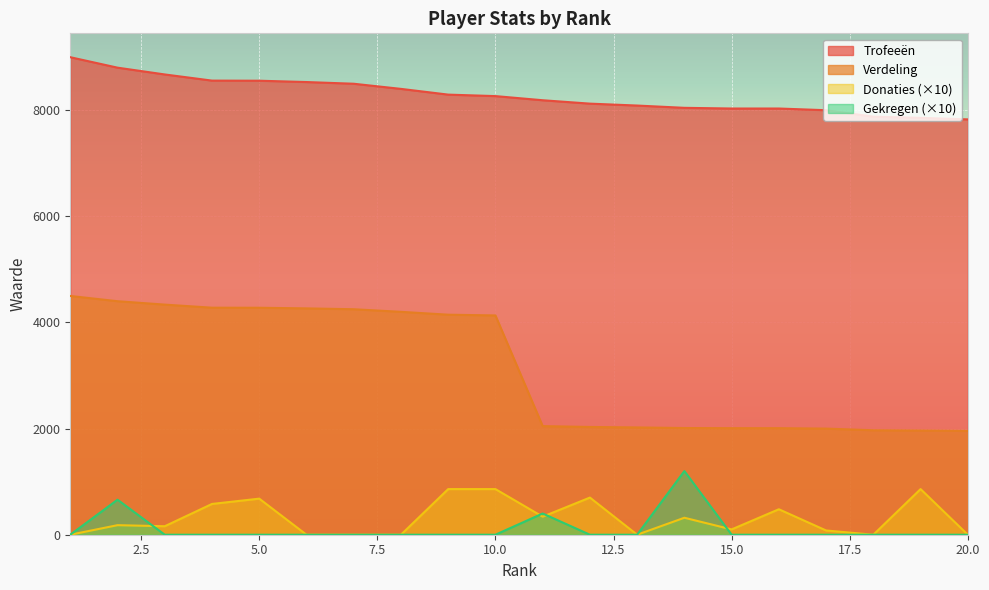

How many categories are shown in the chart?

20